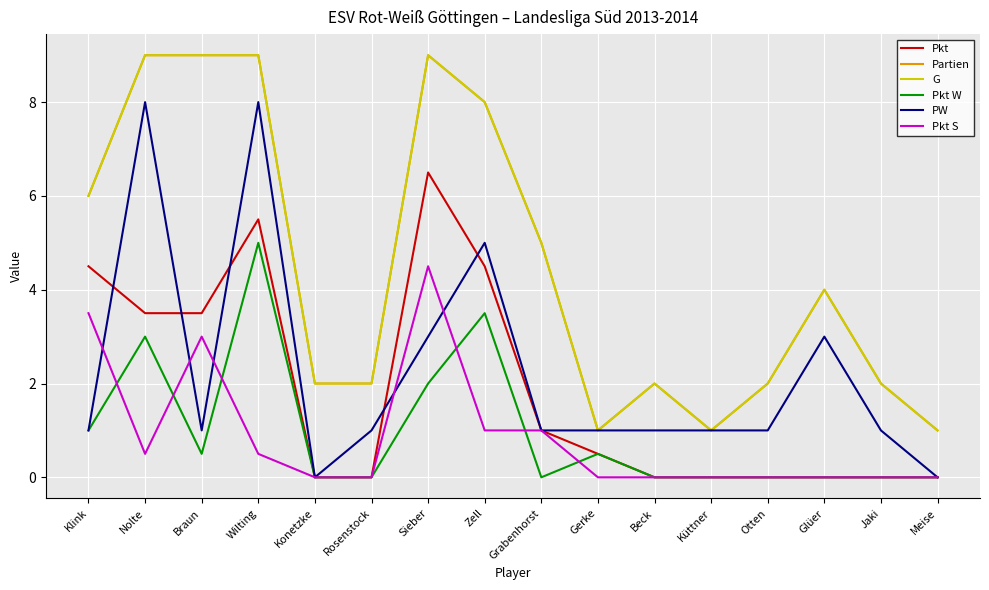

Reading left to right, transcribe all the data shown in this chart.

Pkt: Klink=4.5	Nolte=3.5	Braun=3.5	Wilting=5.5	Konetzke=0.0	Rosenstock=0.0	Sieber=6.5	Zell=4.5	Grabenhorst=1.0	Gerke=0.5	Beck=0.0	Küttner=0.0	Otten=0.0	Glüer=0.0	Jaki=0.0	Meise=0.0
Partien: Klink=6.0	Nolte=9.0	Braun=9.0	Wilting=9.0	Konetzke=2.0	Rosenstock=2.0	Sieber=9.0	Zell=8.0	Grabenhorst=5.0	Gerke=1.0	Beck=2.0	Küttner=1.0	Otten=2.0	Glüer=4.0	Jaki=2.0	Meise=1.0
G: Klink=6.0	Nolte=9.0	Braun=9.0	Wilting=9.0	Konetzke=2.0	Rosenstock=2.0	Sieber=9.0	Zell=8.0	Grabenhorst=5.0	Gerke=1.0	Beck=2.0	Küttner=1.0	Otten=2.0	Glüer=4.0	Jaki=2.0	Meise=1.0
Pkt W: Klink=1.0	Nolte=3.0	Braun=0.5	Wilting=5.0	Konetzke=0.0	Rosenstock=0.0	Sieber=2.0	Zell=3.5	Grabenhorst=0.0	Gerke=0.5	Beck=0.0	Küttner=0.0	Otten=0.0	Glüer=0.0	Jaki=0.0	Meise=0.0
PW: Klink=1.0	Nolte=8.0	Braun=1.0	Wilting=8.0	Konetzke=0.0	Rosenstock=1.0	Sieber=3.0	Zell=5.0	Grabenhorst=1.0	Gerke=1.0	Beck=1.0	Küttner=1.0	Otten=1.0	Glüer=3.0	Jaki=1.0	Meise=0.0
Pkt S: Klink=3.5	Nolte=0.5	Braun=3.0	Wilting=0.5	Konetzke=0.0	Rosenstock=0.0	Sieber=4.5	Zell=1.0	Grabenhorst=1.0	Gerke=0.0	Beck=0.0	Küttner=0.0	Otten=0.0	Glüer=0.0	Jaki=0.0	Meise=0.0